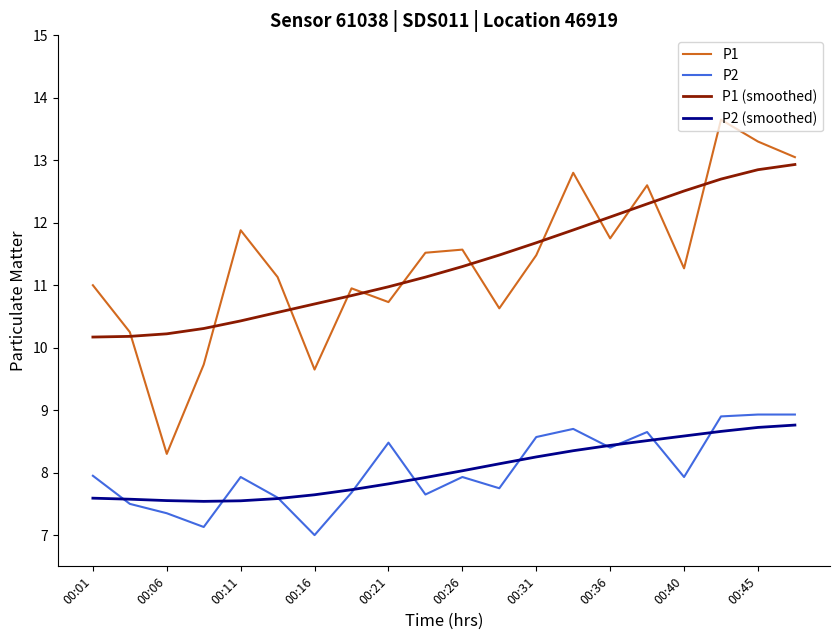

What is the minimum value for P2 (smoothed)?

7.5